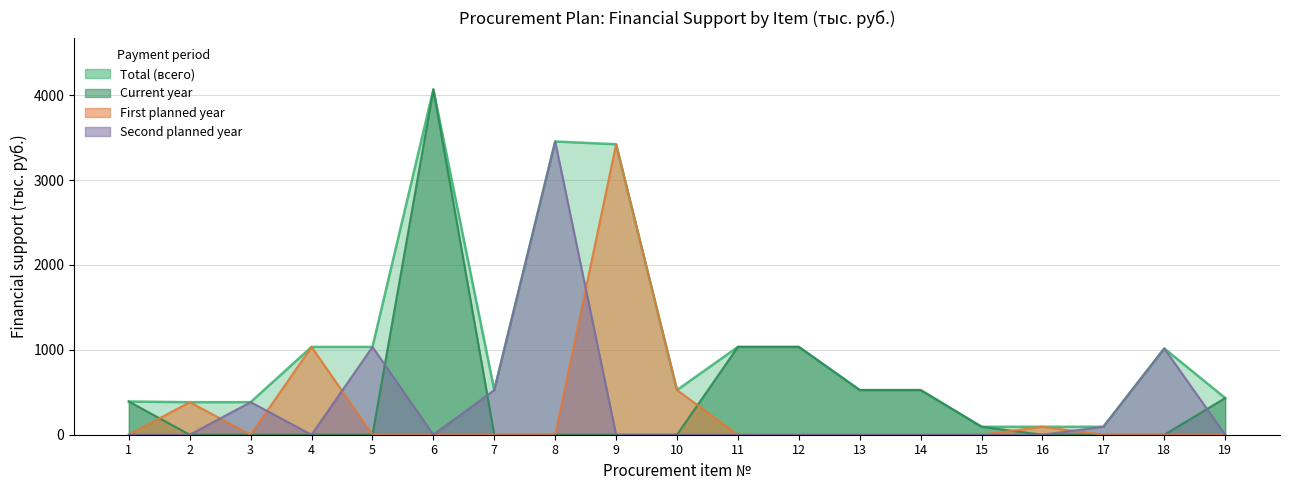

Rank the categories by Second planned year value from highest to lowest.

8, 5, 18, 7, 3, 17, 1, 2, 4, 6, 9, 10, 11, 12, 13, 14, 15, 16, 19